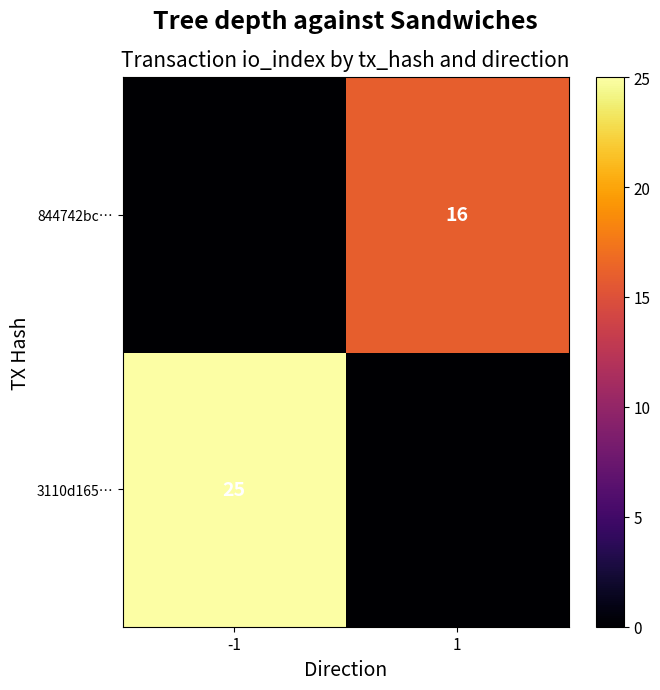

Between 1 and -1, which is larger?

-1